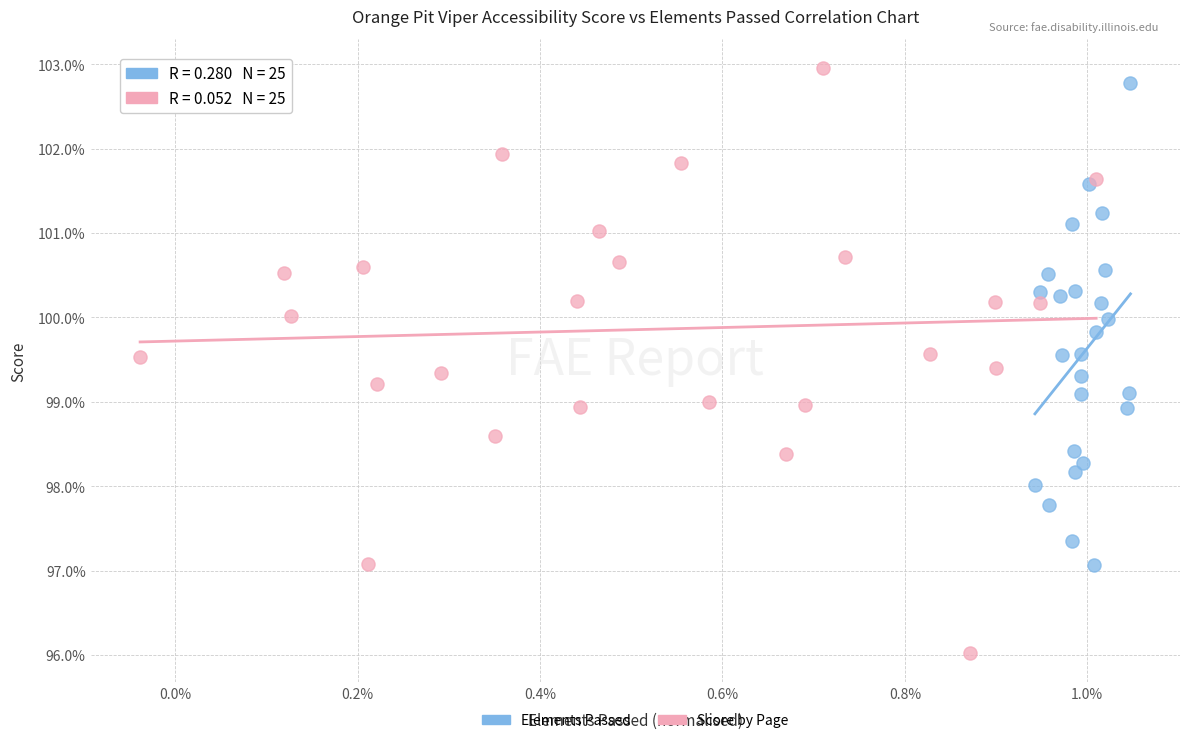

Which series reaches the maximum Y coordinate?

Score by Page